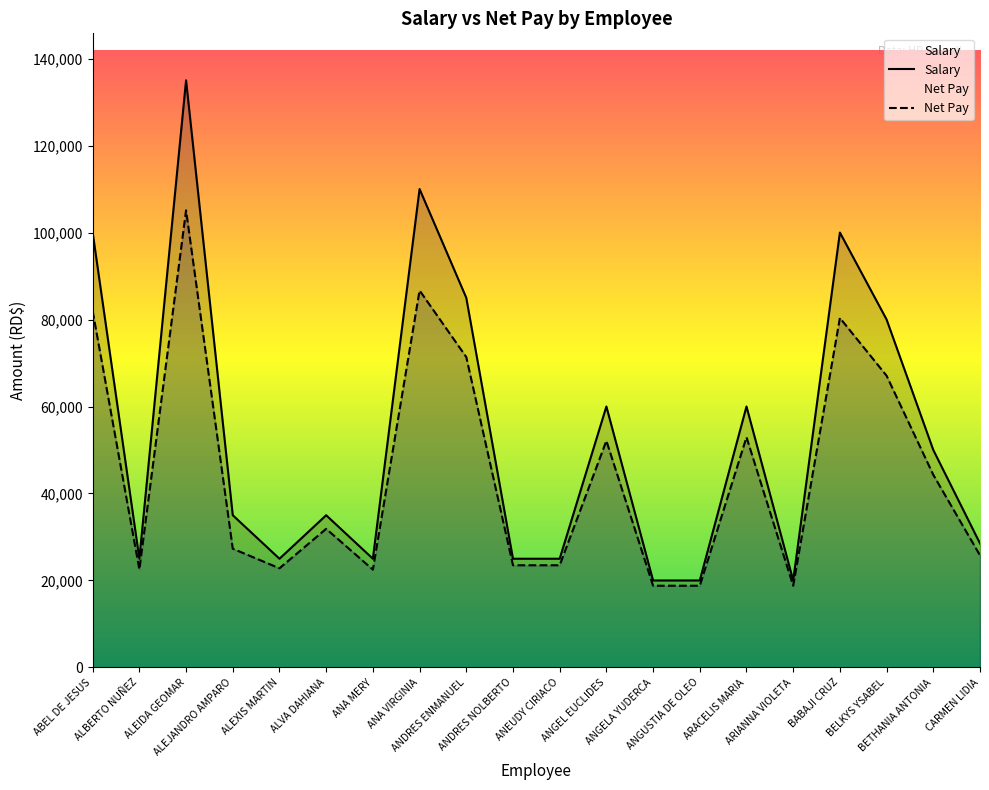

True or false: Salary and Net Pay intersect in this chart.

False